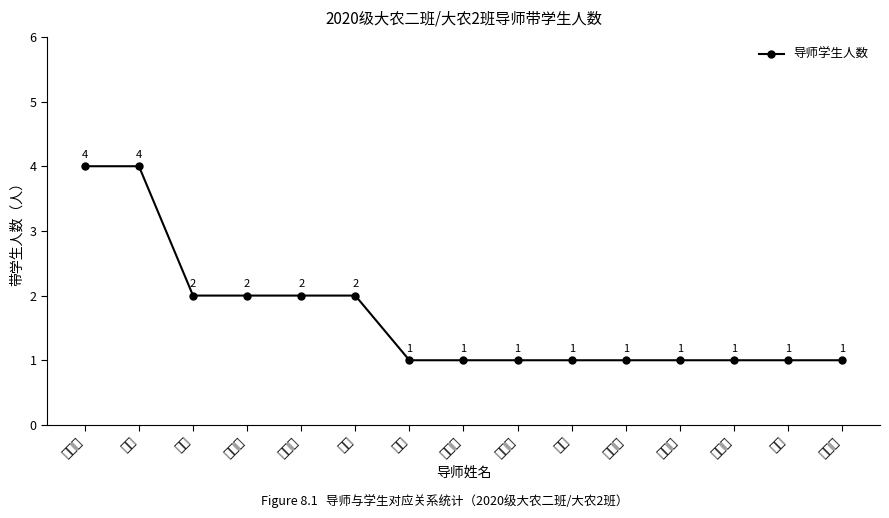

Reading right to left, transcribe all the data shown in this chart.

1	1	1	1	1	1	1	1	1	2	2	2	2	4	4